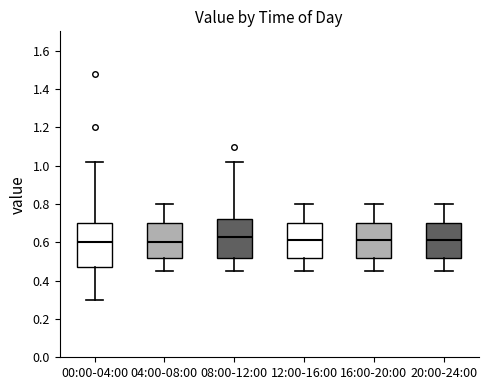

Reading left to right, transcribe this box plot: for each box, give where its median line is, the range the box spans, and where its two whiskers end, as read against the y-axis. The values are not printed on the chart, so give them approximately, as read against the axis.

00:00-04:00: median 0.60, box 0.48 to 0.70, whiskers 0.30 to 1.02
04:00-08:00: median 0.60, box 0.52 to 0.70, whiskers 0.46 to 0.80
08:00-12:00: median 0.64, box 0.52 to 0.72, whiskers 0.46 to 1.02
12:00-16:00: median 0.62, box 0.52 to 0.70, whiskers 0.46 to 0.80
16:00-20:00: median 0.62, box 0.52 to 0.70, whiskers 0.46 to 0.80
20:00-24:00: median 0.62, box 0.52 to 0.70, whiskers 0.46 to 0.80